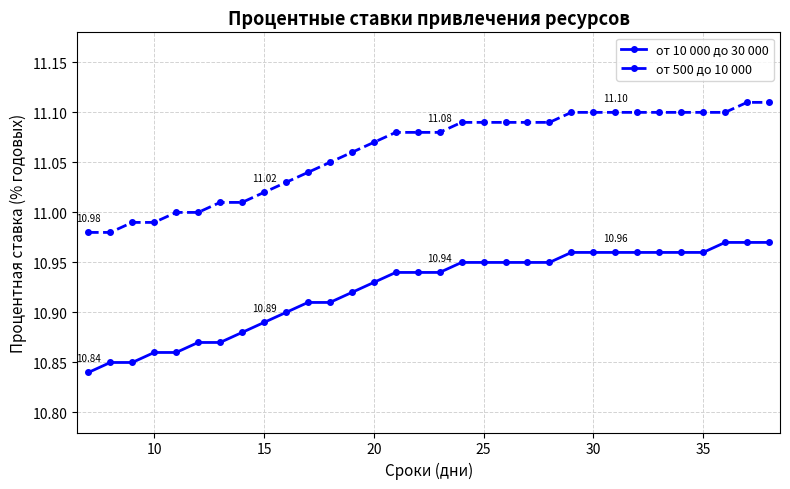

What is the sum of all от 10 000 до 30 000 values?

349.5